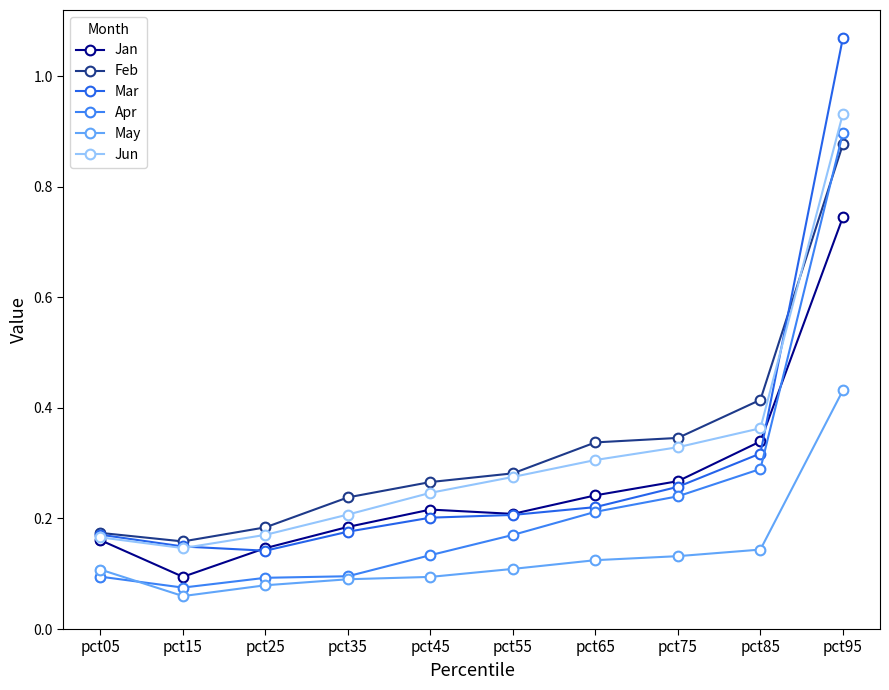

What is the difference between the second highest and second lowest values in the Feb series?

0.2